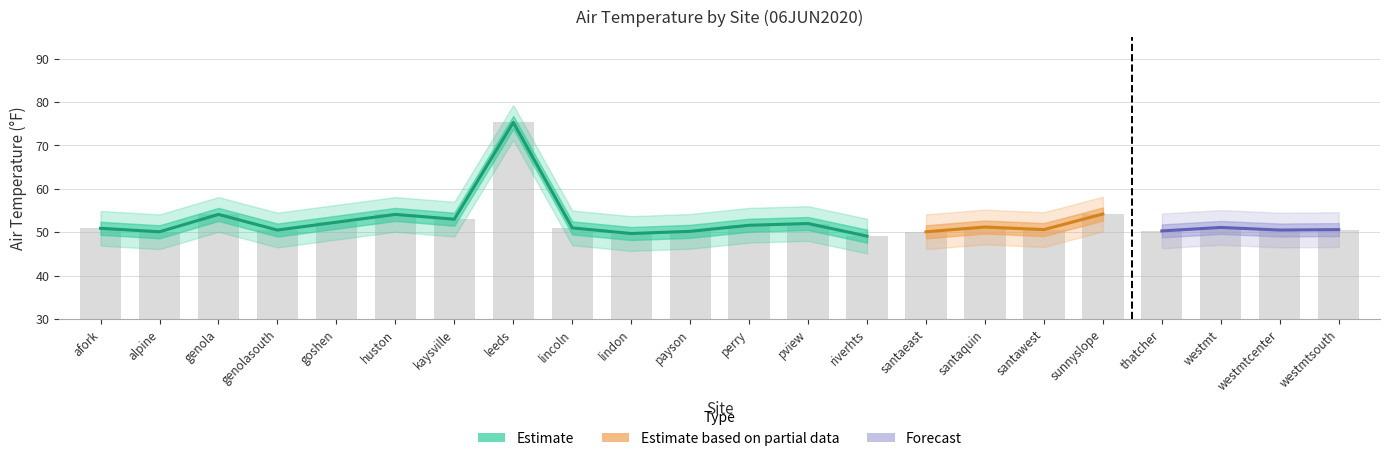

Does the chart contain stacked bars?

No